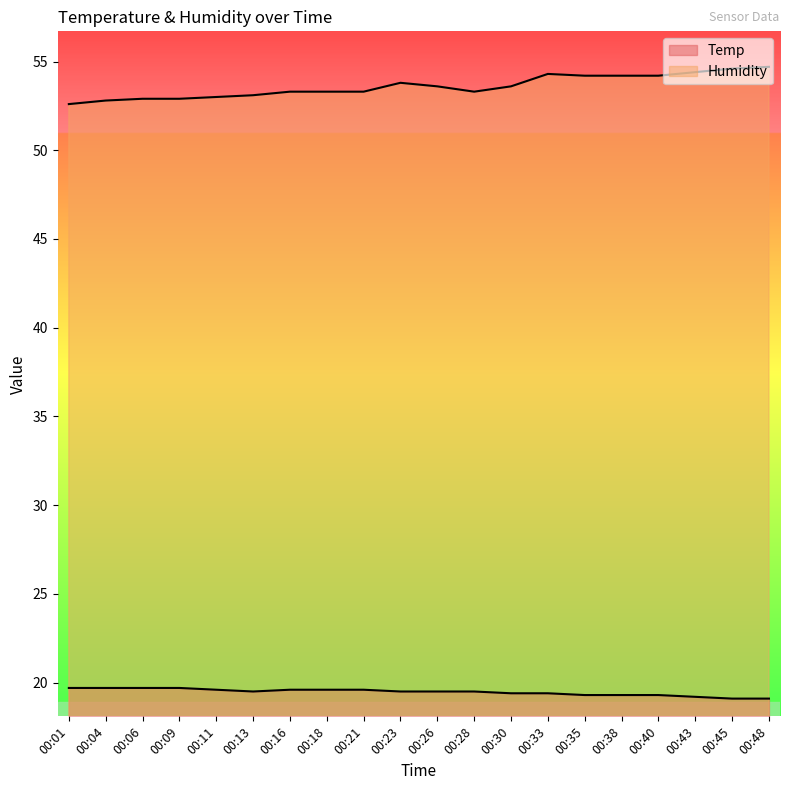

Does the chart have visible grid lines?

No